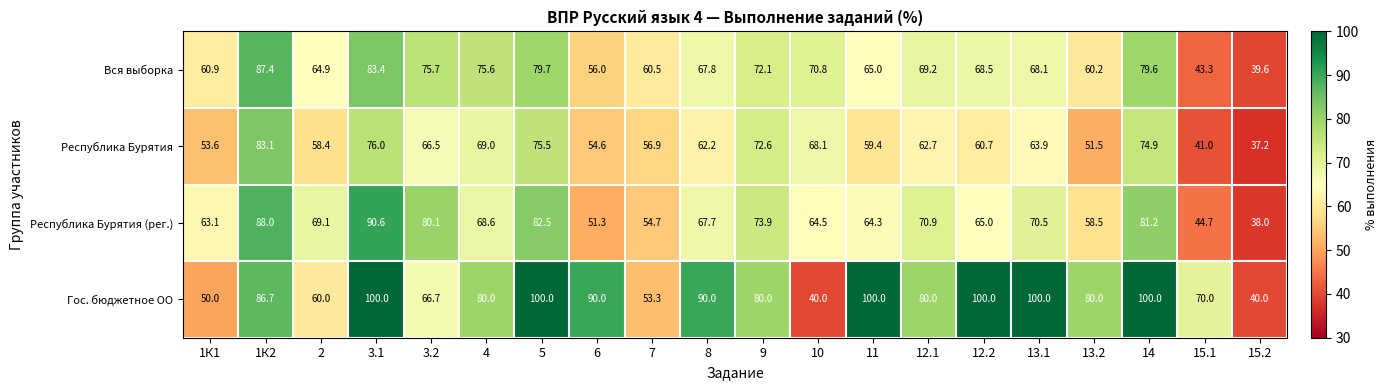

What is the smallest value displayed?

37.2